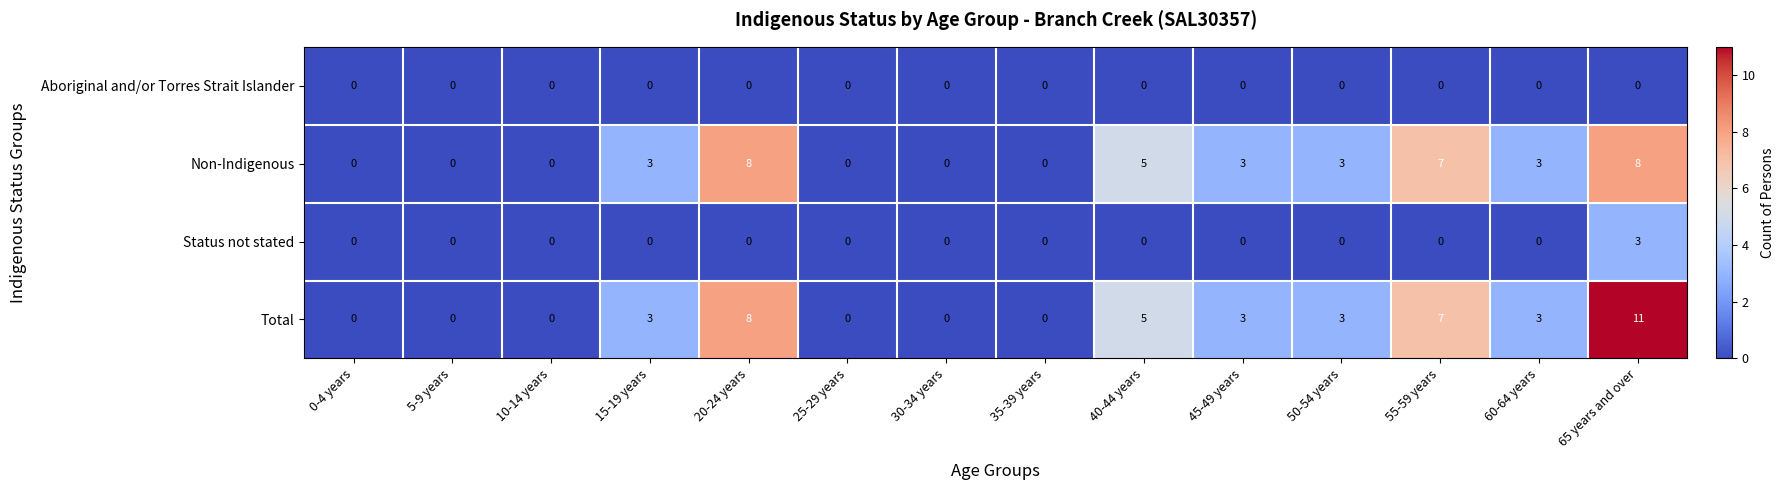

How many values in Non-Indigenous are above zero?

8